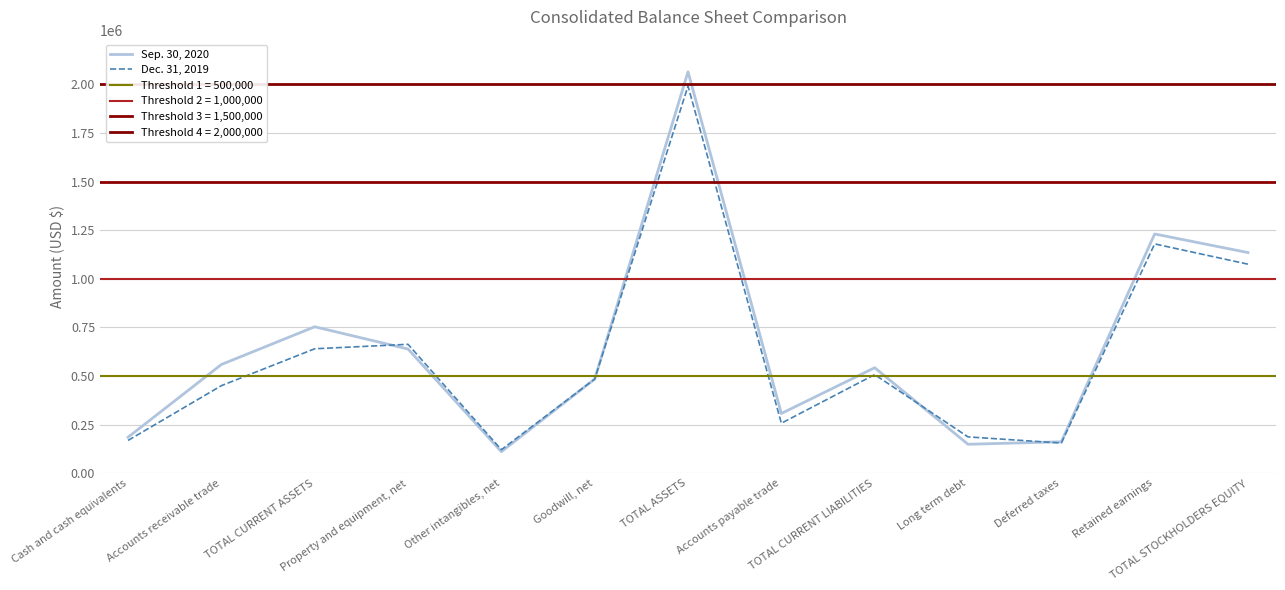

What is the maximum value shown in the chart?

2064970